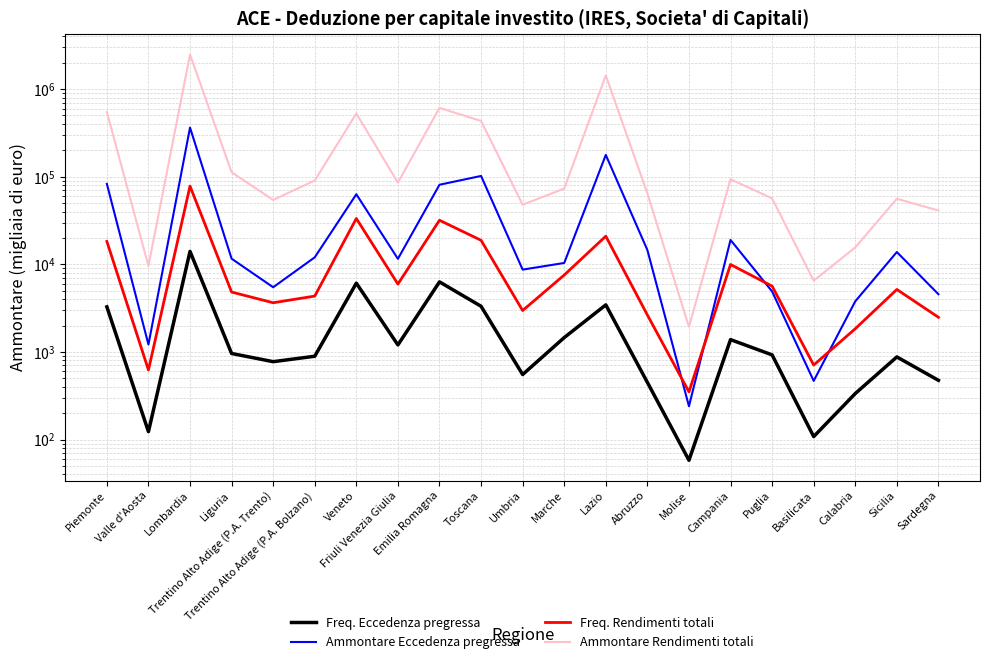

At which label does Ammontare Eccedenza pregressa reach its minimum?

Molise